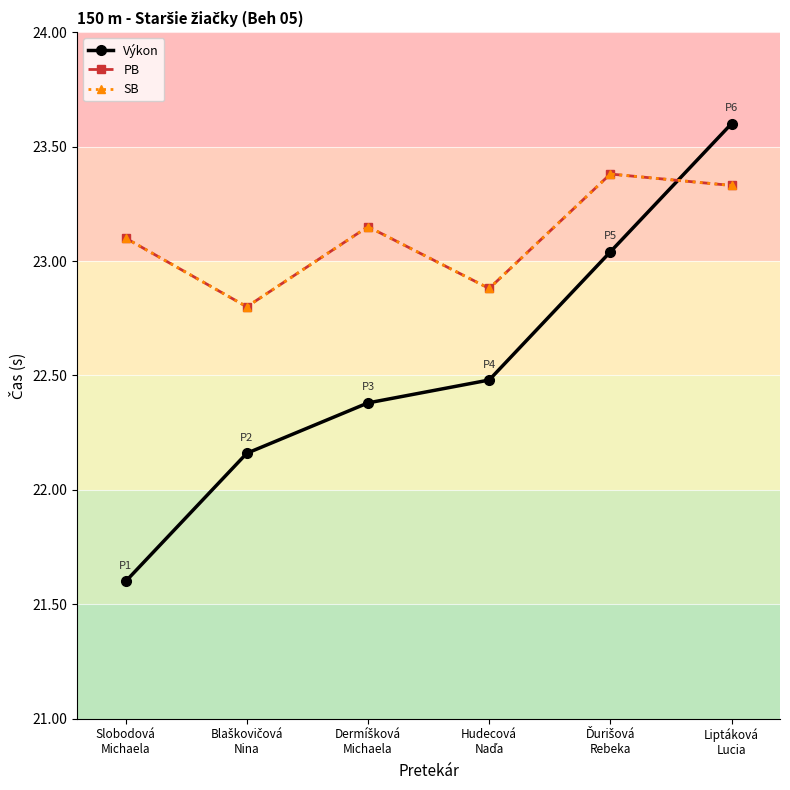

The value of Výkon at Dermíšková
Michaela is 22.4. True or false?

True